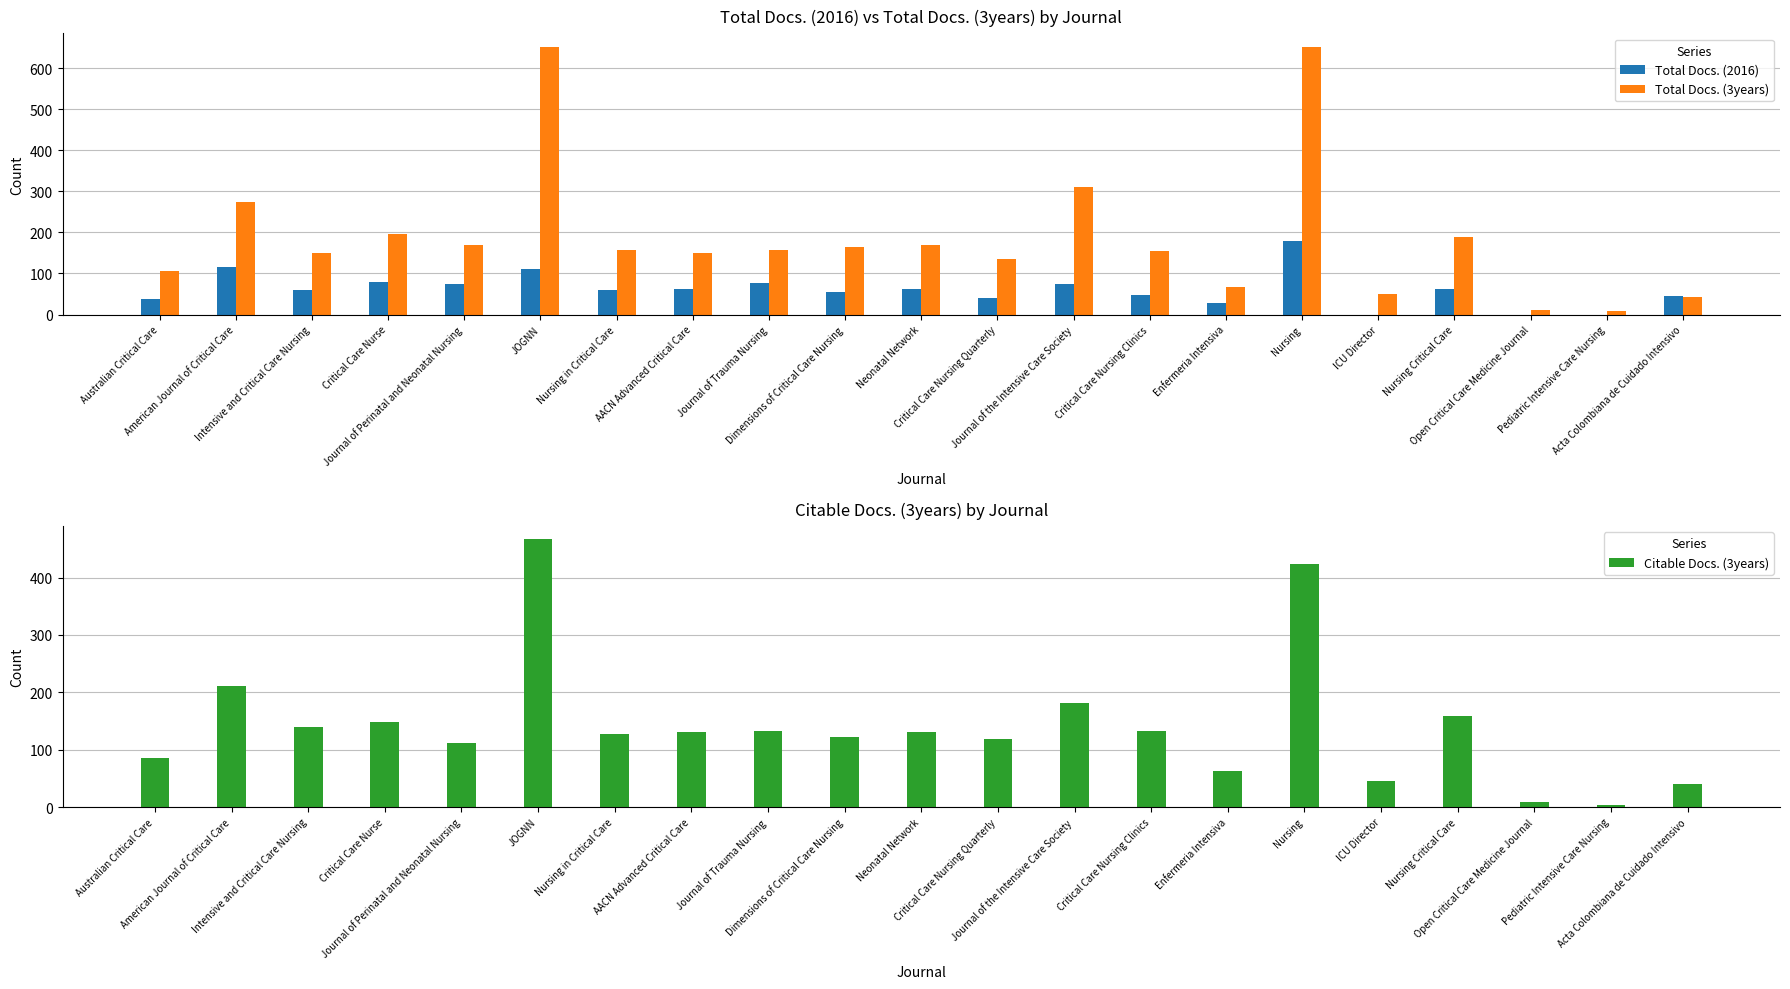

The value of Total Docs. (3years) at Intensive and Critical Care Nursing is 150. True or false?

True